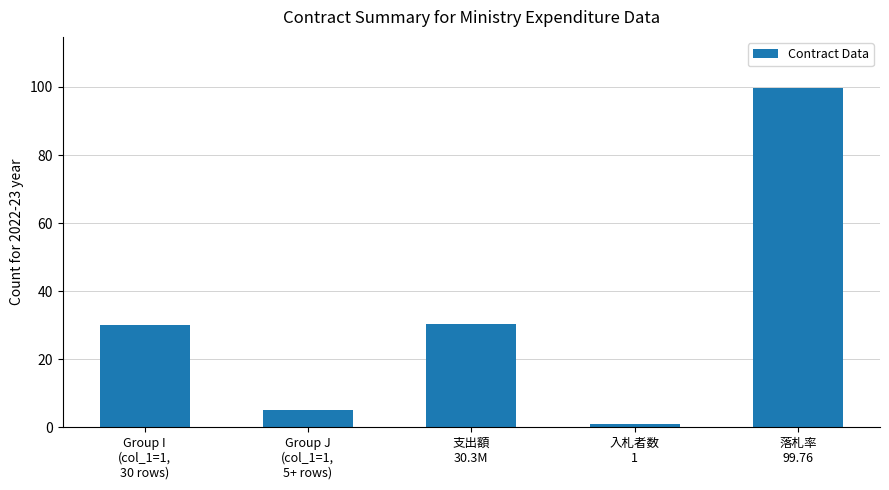

Is it true that the value at Group J
(col_1=1,
5+ rows) is 5.0?

True